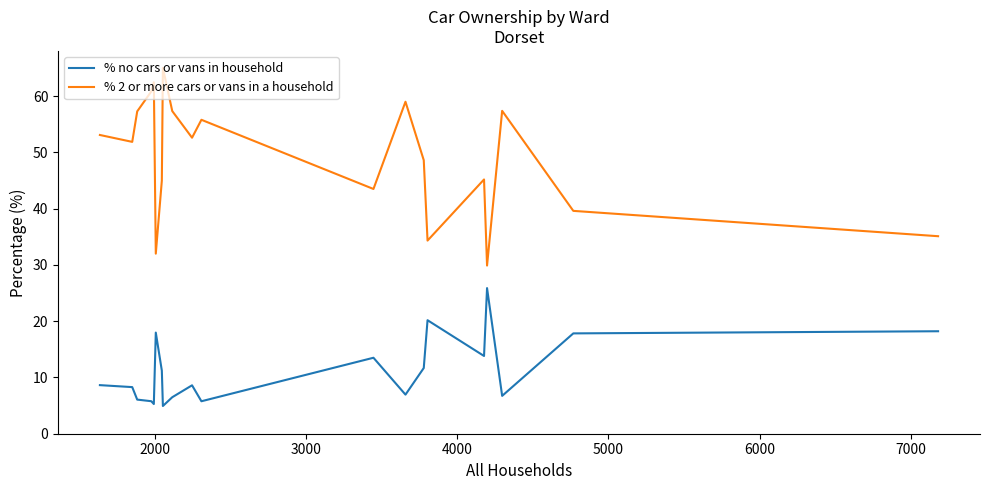

What is the difference between the maximum and minimum values in the % no cars or vans in household series?

21.0